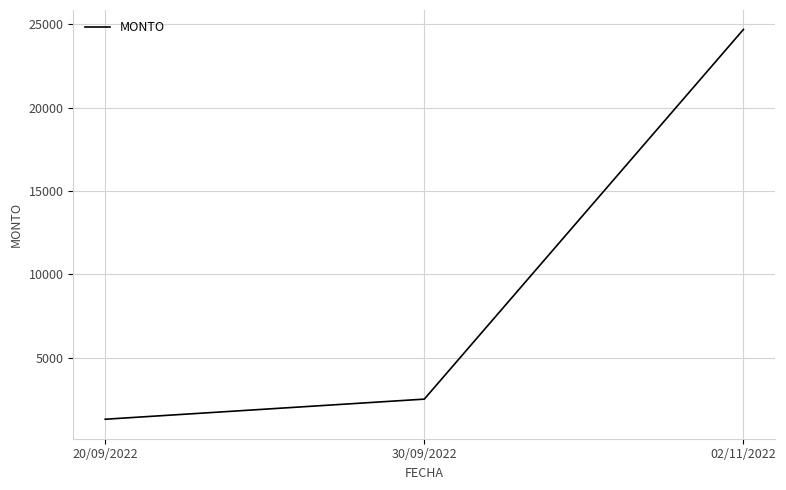

At which label is the value closest to 13000?

30/09/2022